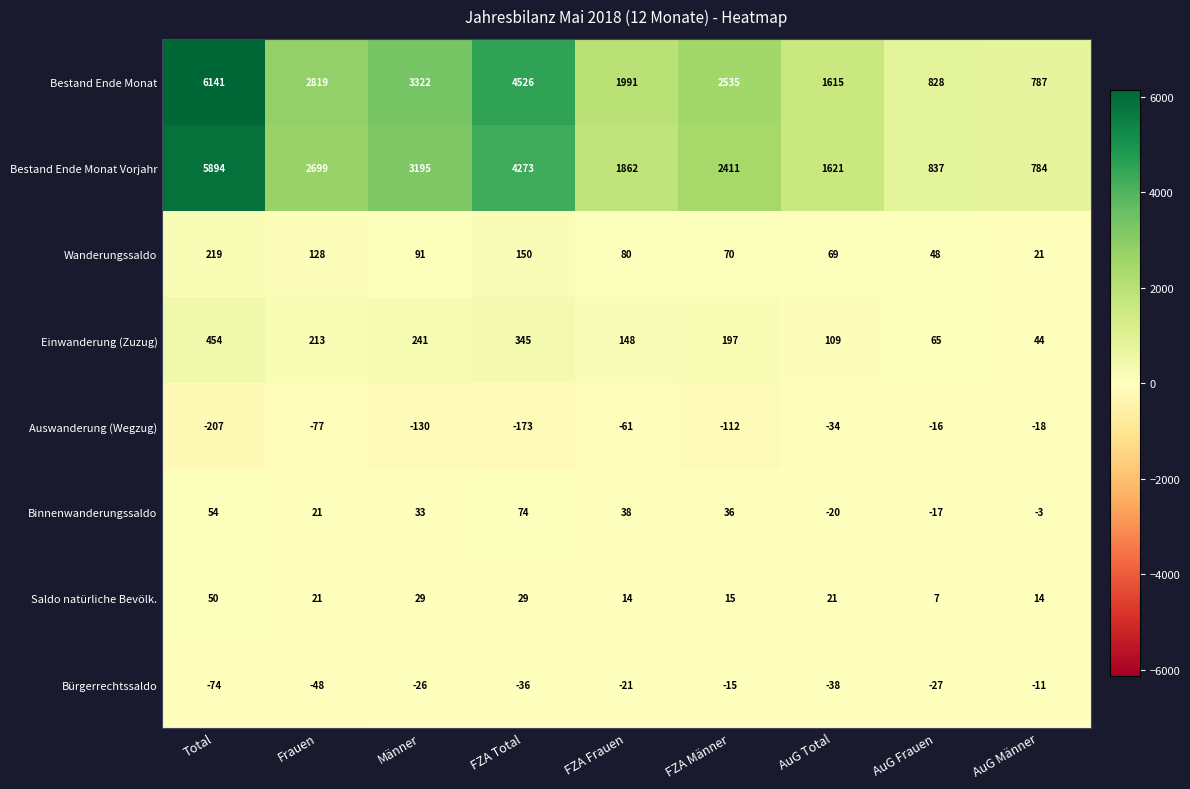

Which series has the largest range (max minus min)?

Bestand Ende Monat